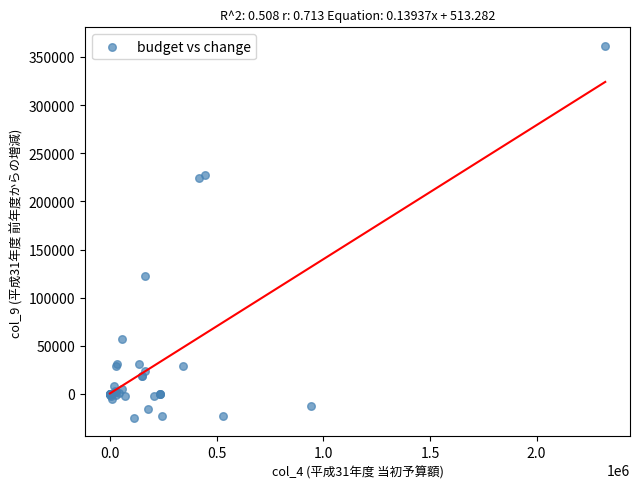

What Y value in the scatter plot is closest to 168301?

122985